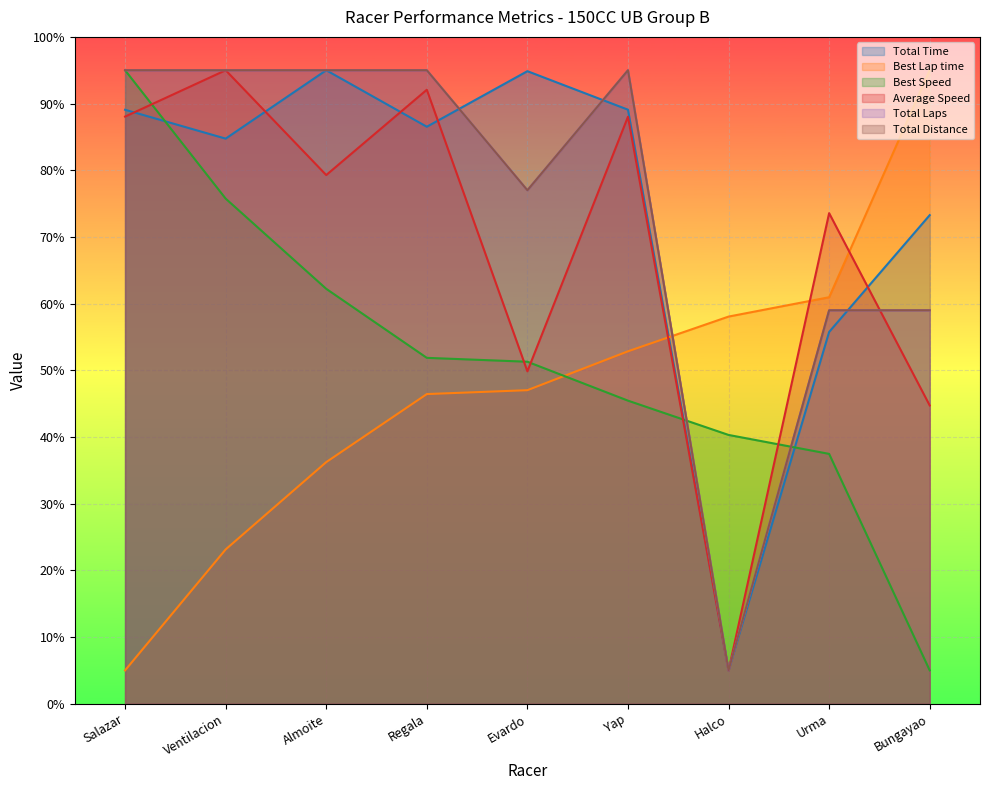

True or false: Best Speed has more than 1 points higher than both neighbors.

False